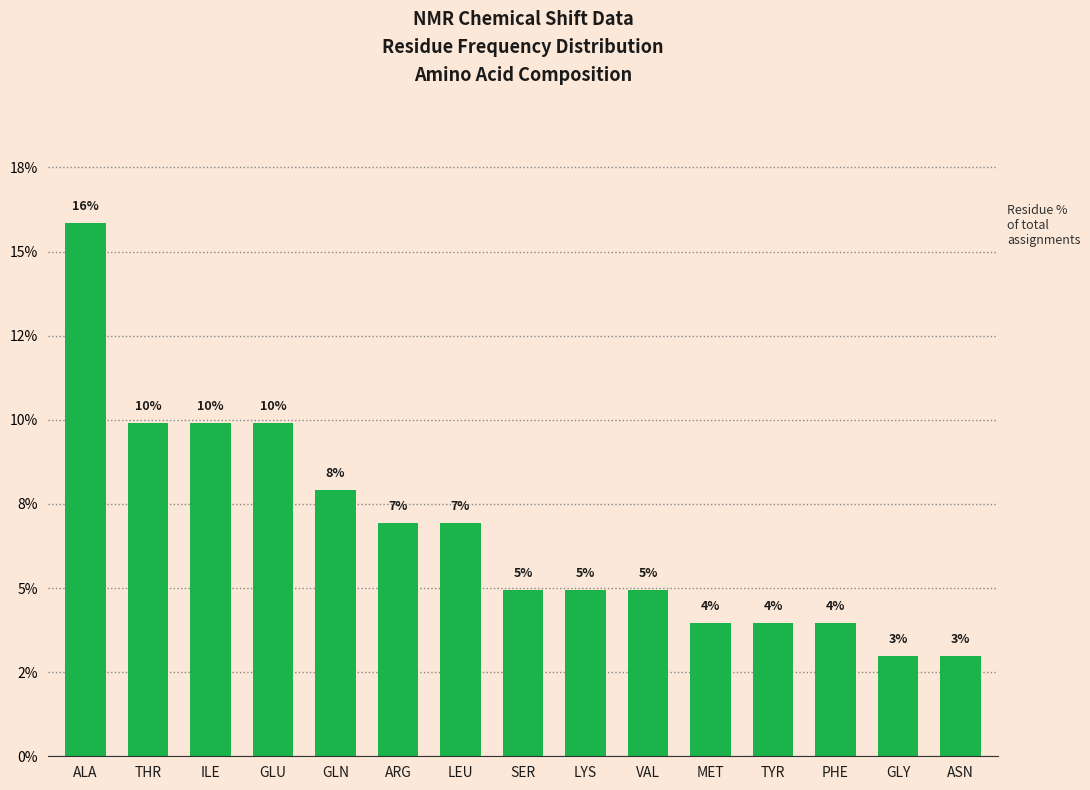

Which label corresponds to the largest value in the chart?

ALA